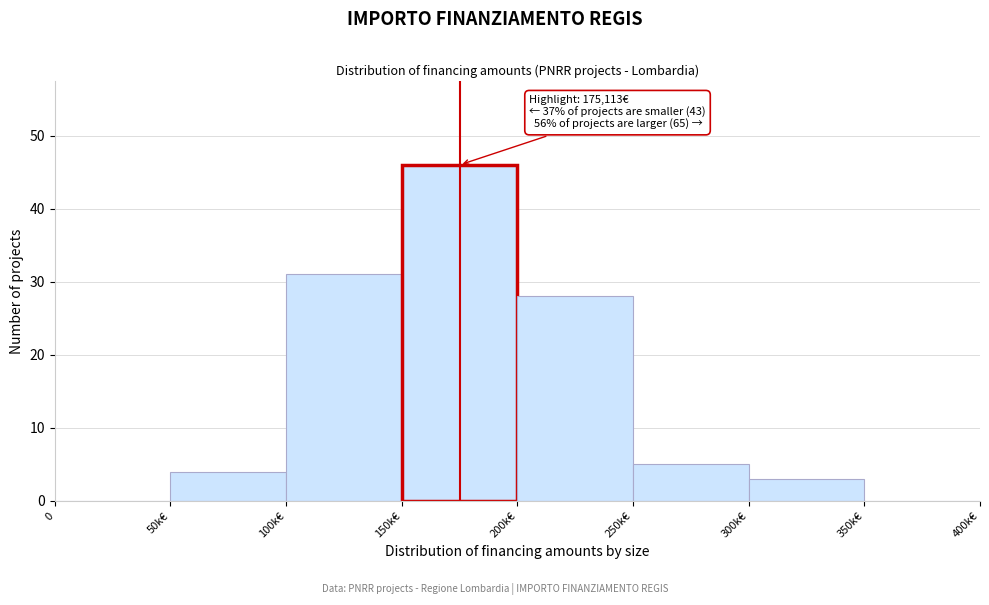

Reading left to right, list all the values displayed in this chart.

0=0	50k€=4	100k€=31	150k€=46	200k€=28	250k€=5	300k€=3	350k€=0